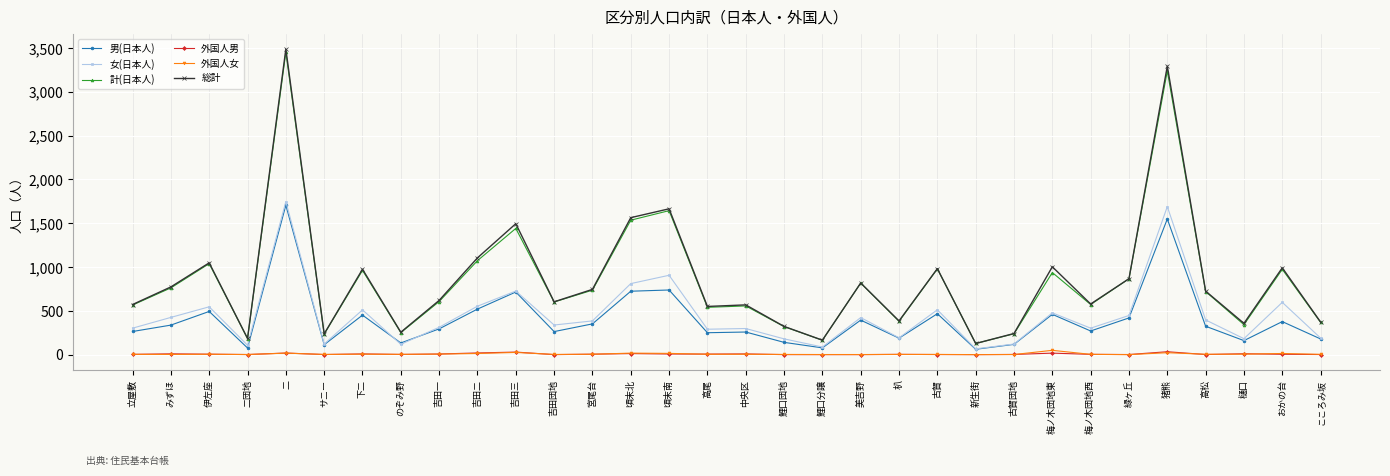

What is the label of the 11th point from the right?

古賀